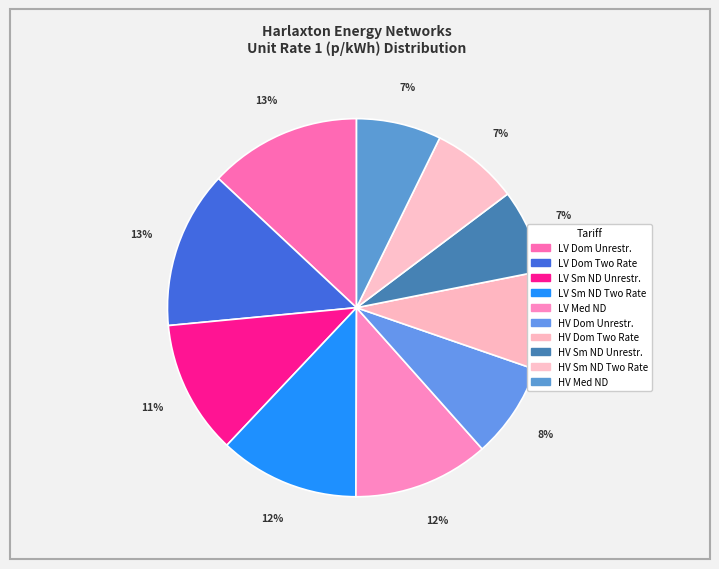

How many segments does this pie chart have?

10